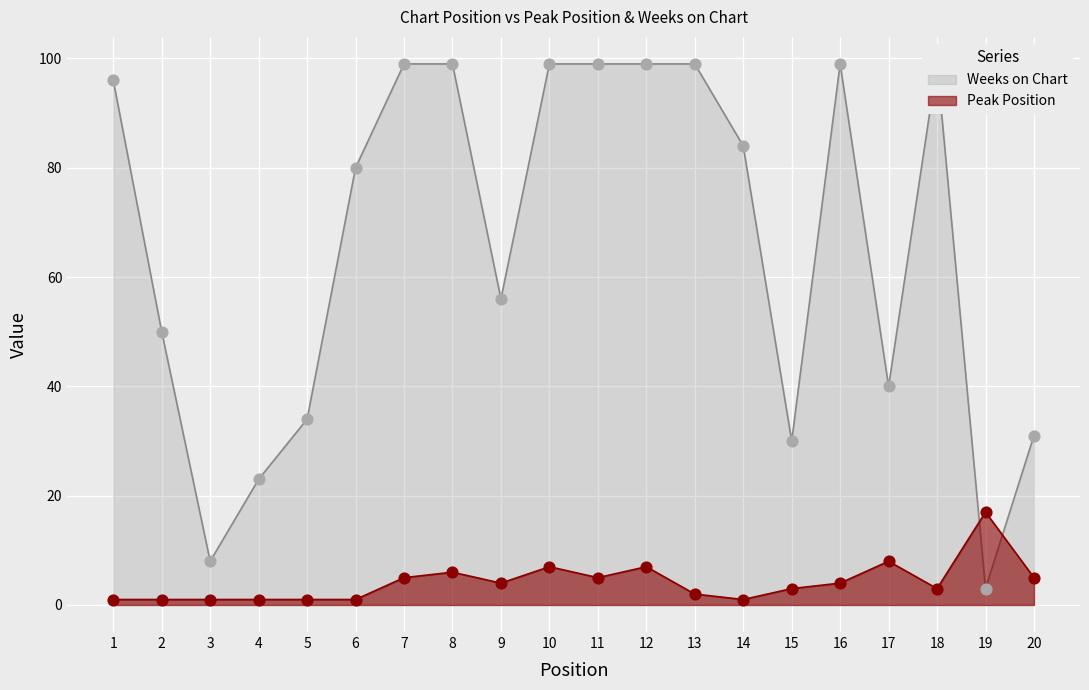

At how many categories does at least one series exceed 60?

11